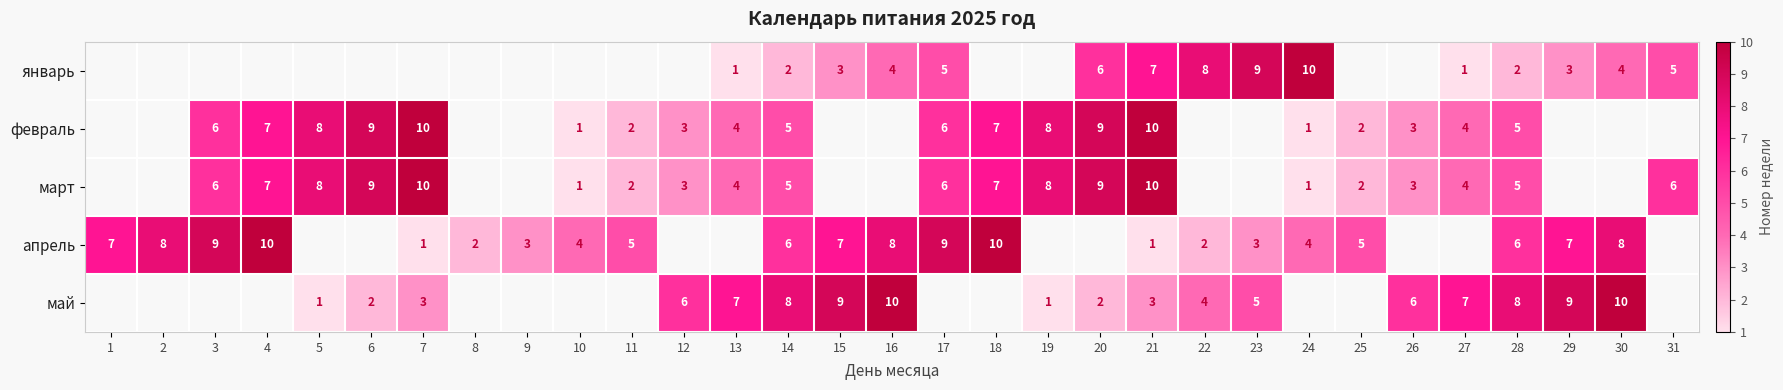

True or false: май has a value of 1 at 5.

True